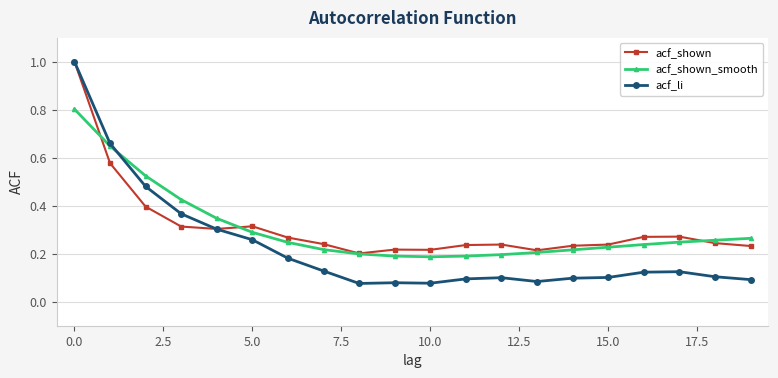

What is the maximum value shown in the chart?

1.0